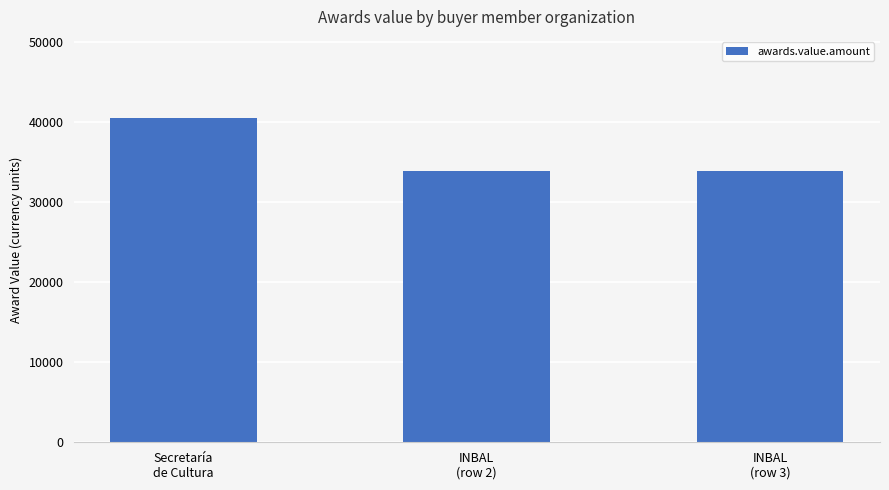

What is the sum of all values?

108066.7